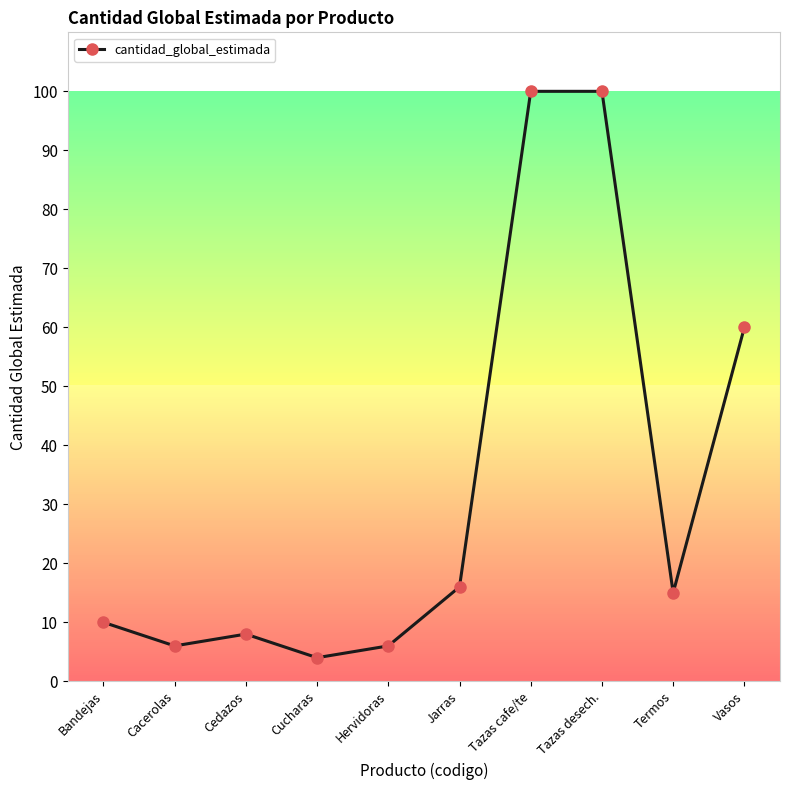

What is the change in value from Bandejas to Termos?

+5